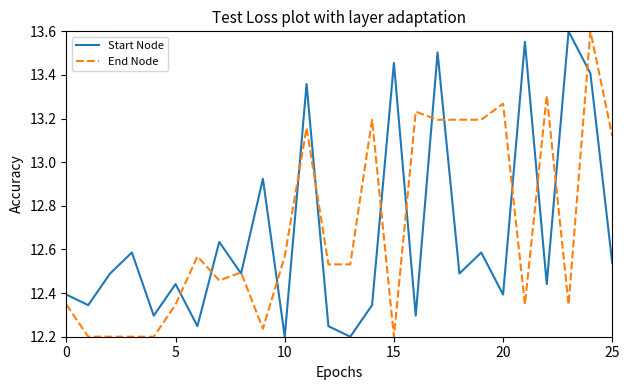

What is the maximum value shown in the chart?

13.6